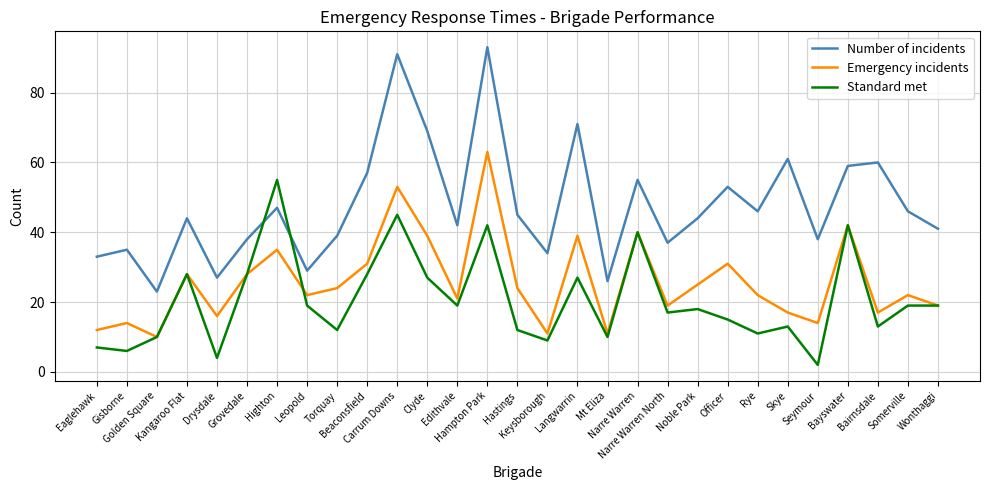

At how many categories does at least one series exceed 52?

11